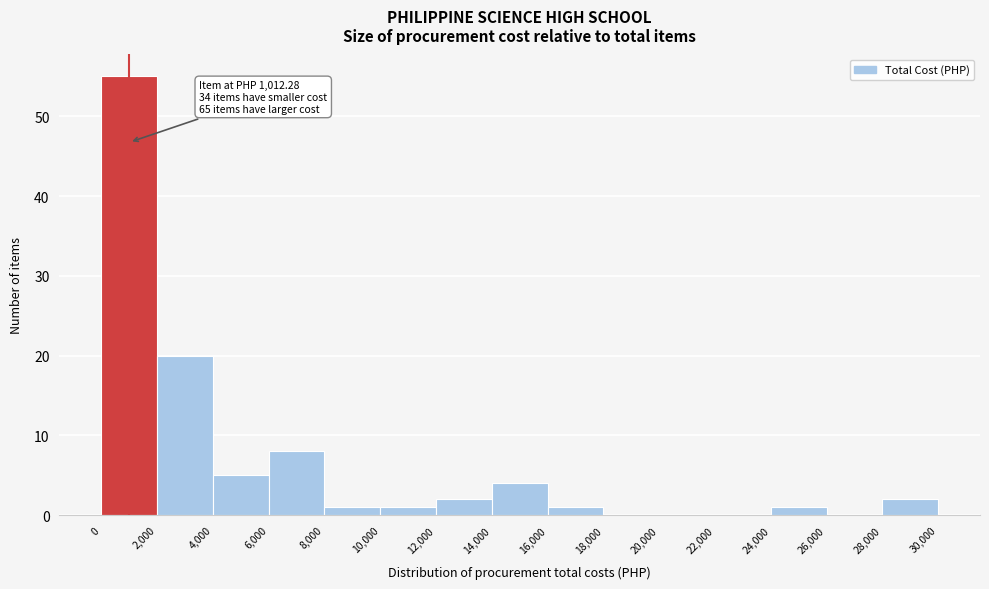

Which range on the x-axis has the tallest bar?

0 to 2,000